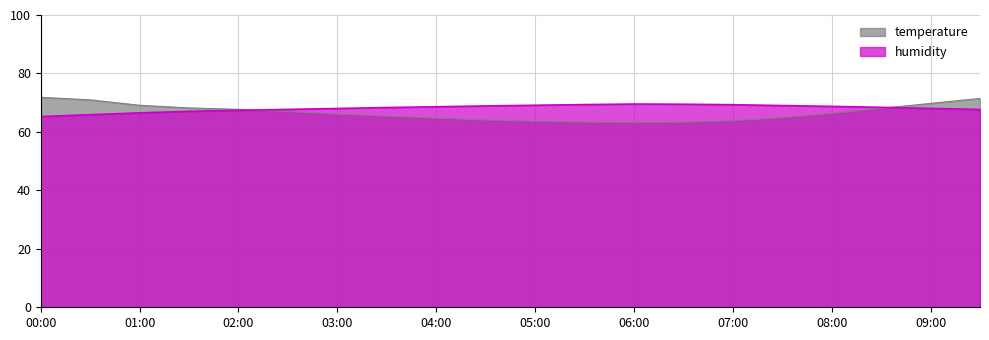

Rank the categories by humidity value from lowest to highest.

00:00, 00:30, 01:00, 01:30, 02:00, 09:30, 02:30, 03:00, 09:00, 03:30, 08:30, 04:00, 08:00, 04:30, 07:30, 05:00, 07:00, 05:30, 06:30, 06:00